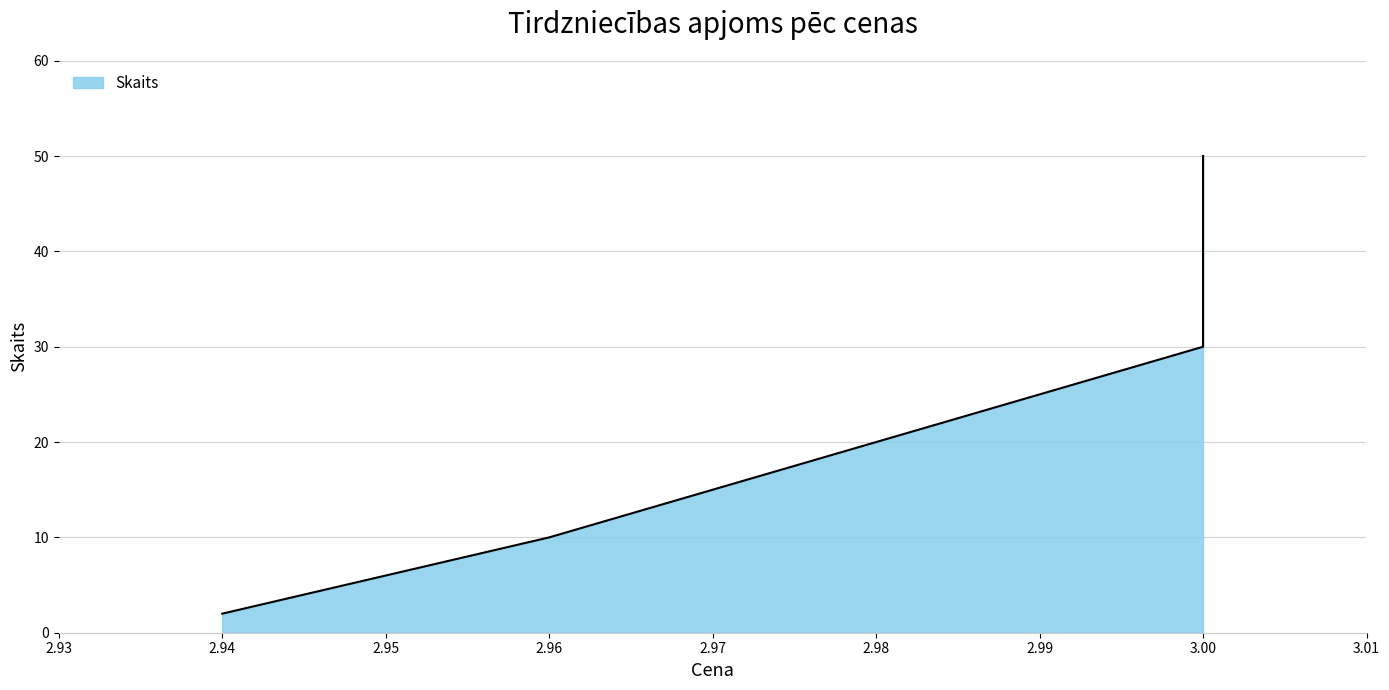

What is the label of the 1st point from the left?

2.94